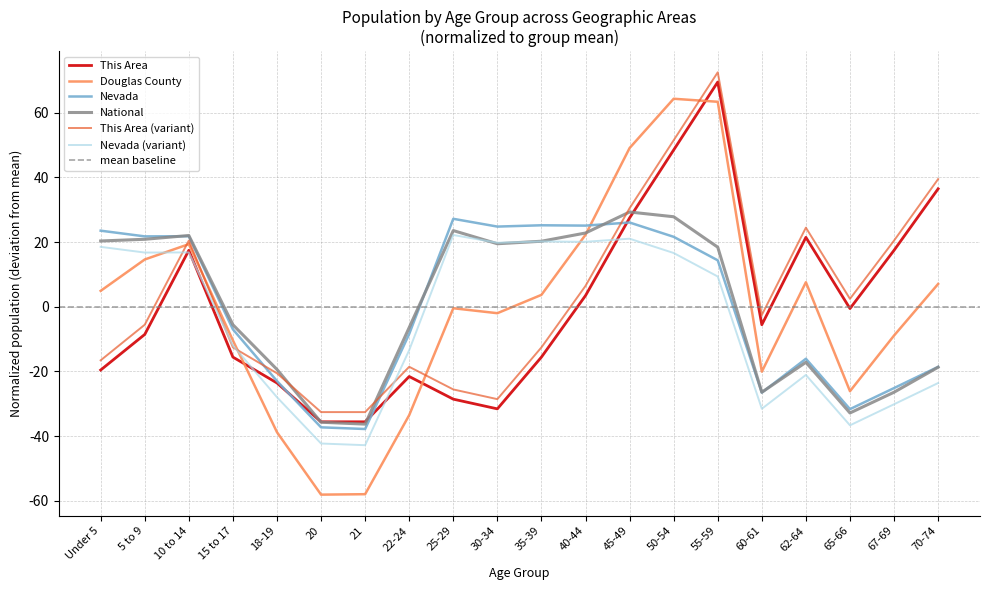

What is the sum of the Nevada values at 55-59 and 21?

-23.4